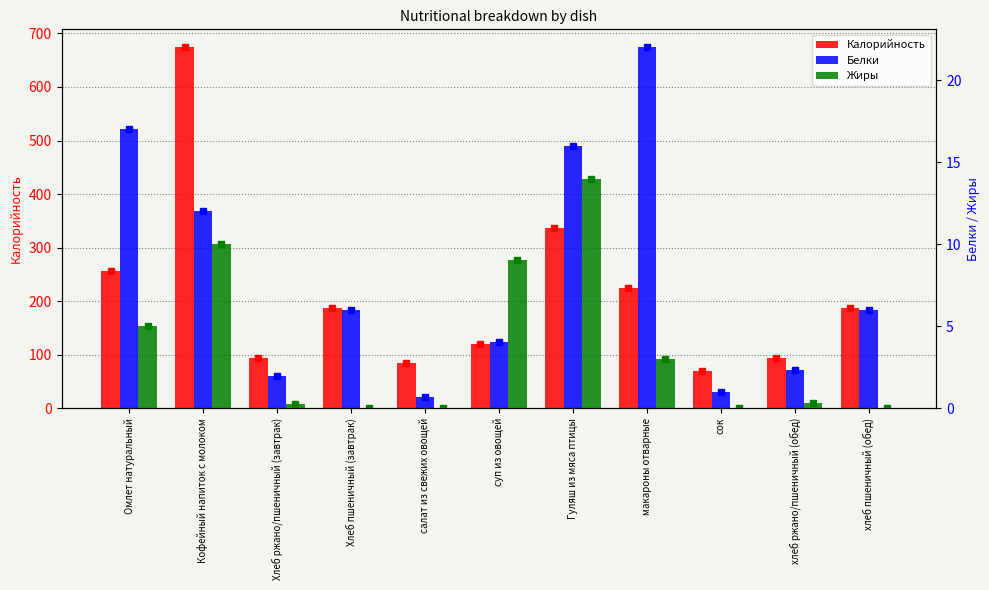

What is the sum of all Калорийность values?

2325.8